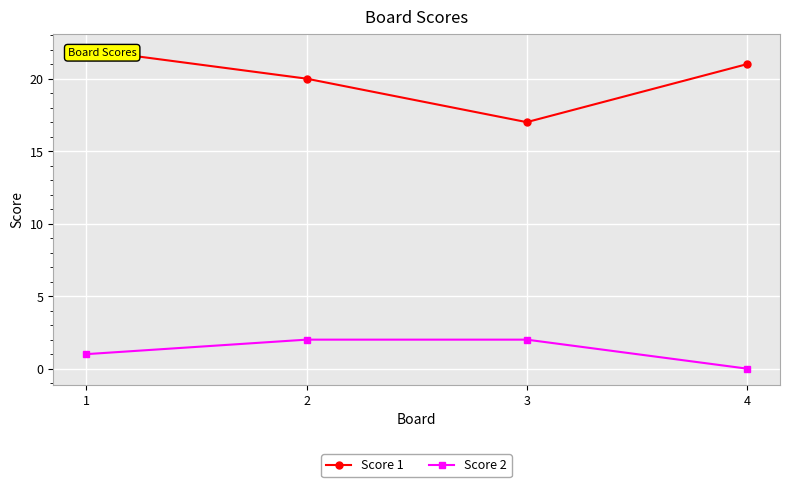

Which series has the widest spread of values?

Score 1